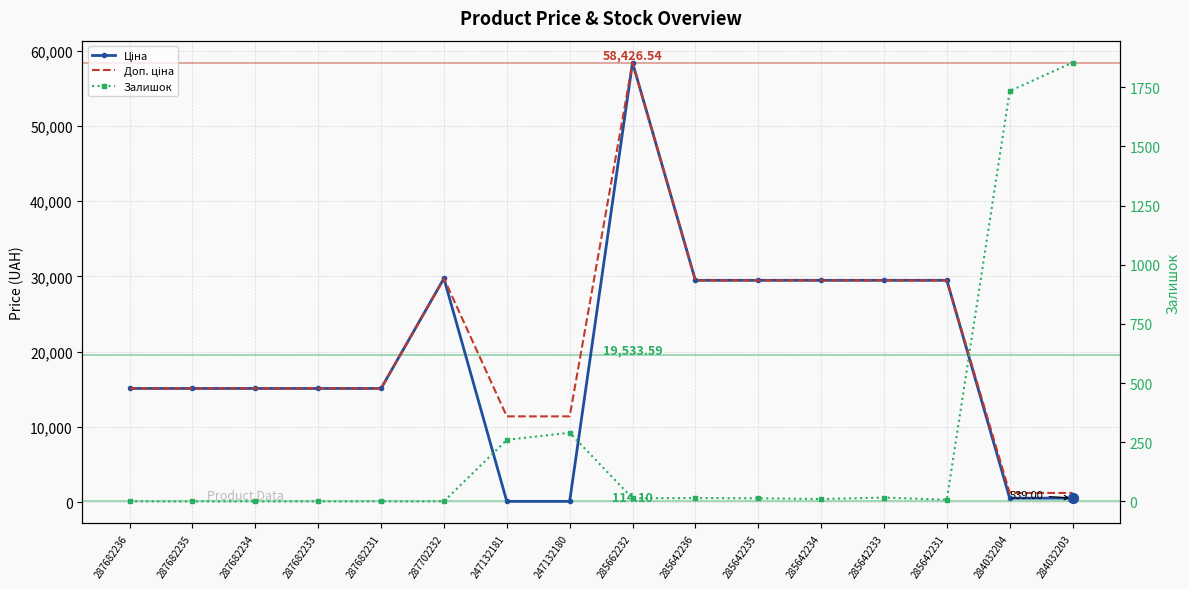

At how many categories does at least one series exceed 48654?

1